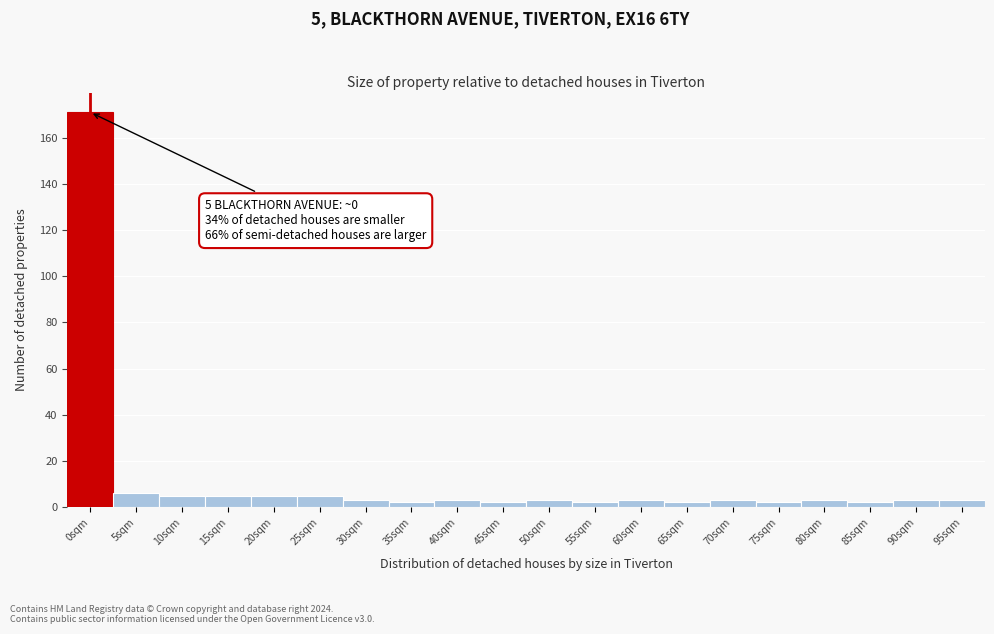

Reading right to left, transcribe all the data shown in this chart.

95sqm=3	90sqm=3	85sqm=2	80sqm=3	75sqm=2	70sqm=3	65sqm=2	60sqm=3	55sqm=2	50sqm=3	45sqm=2	40sqm=3	35sqm=2	30sqm=3	25sqm=5	20sqm=5	15sqm=5	10sqm=5	5sqm=6	0sqm=171